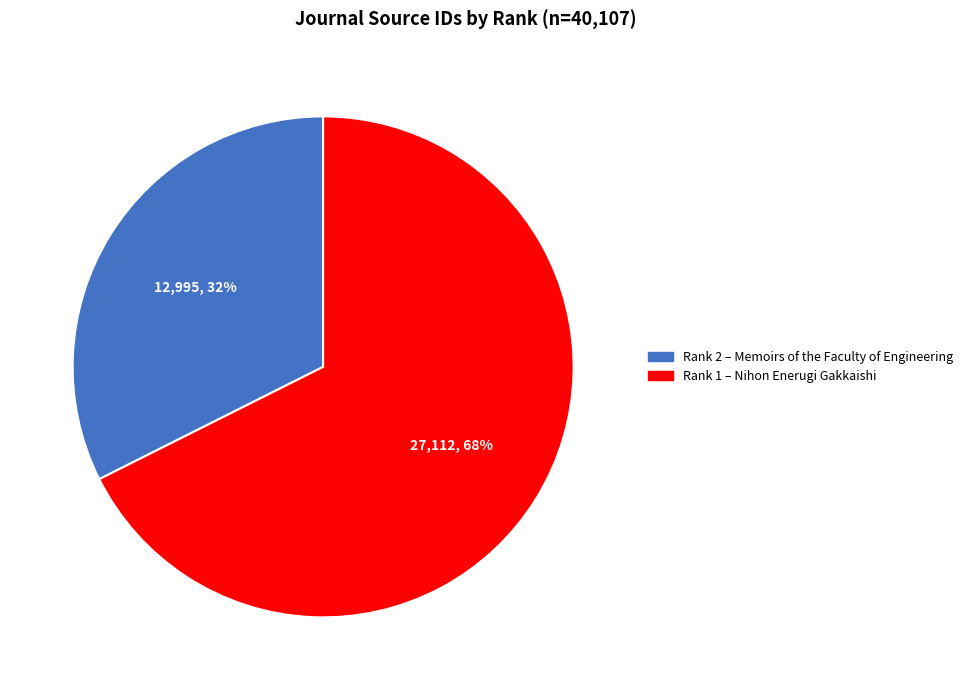

To the nearest percent, what is the average slice percentage?

50%